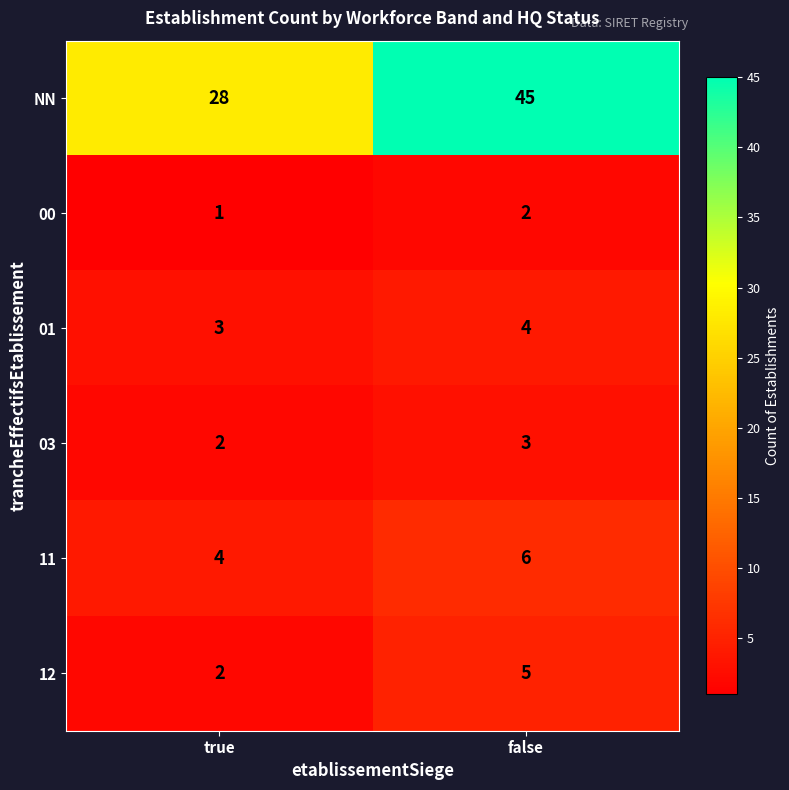

Read the NN value at true.

28